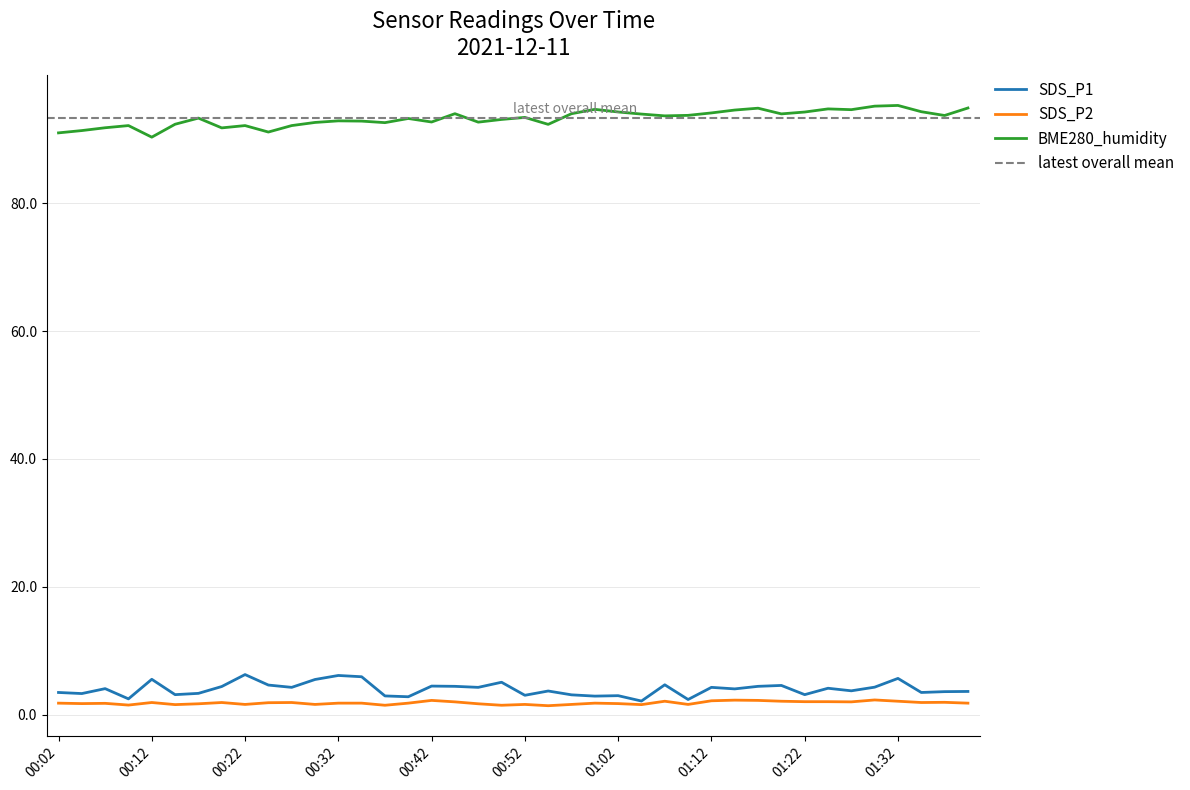

What is the label of the 21st point from the right?

00:49